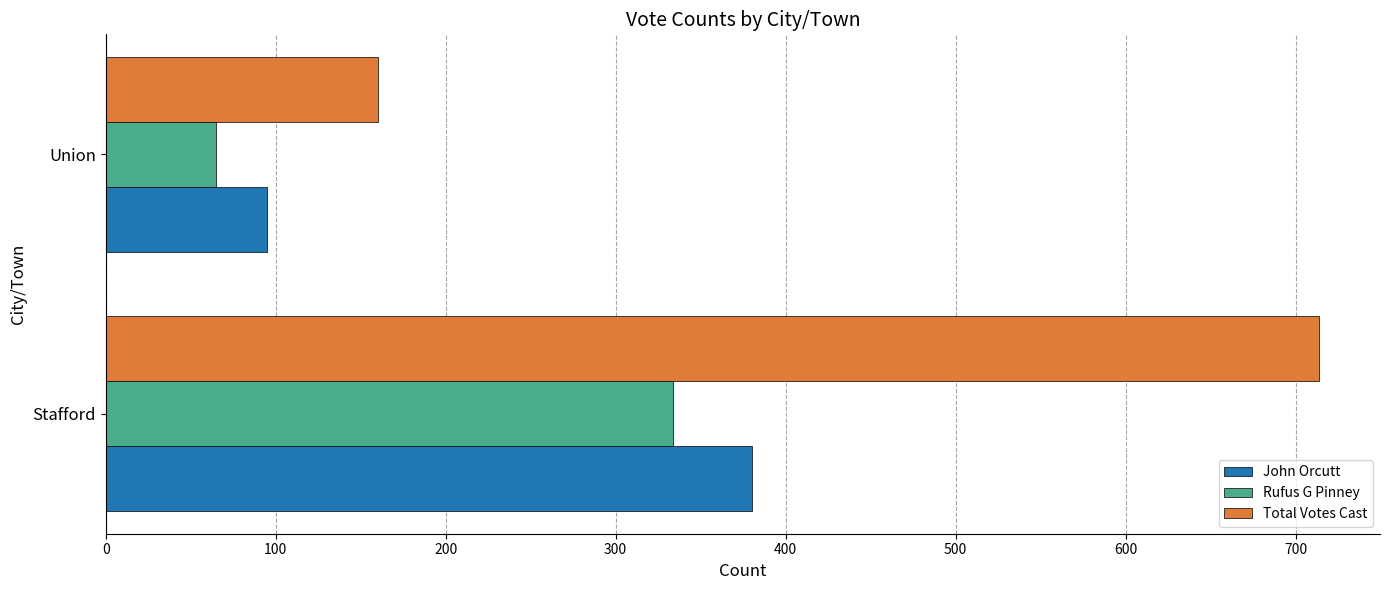

How many Total Votes Cast values are between 160 and 714?

2